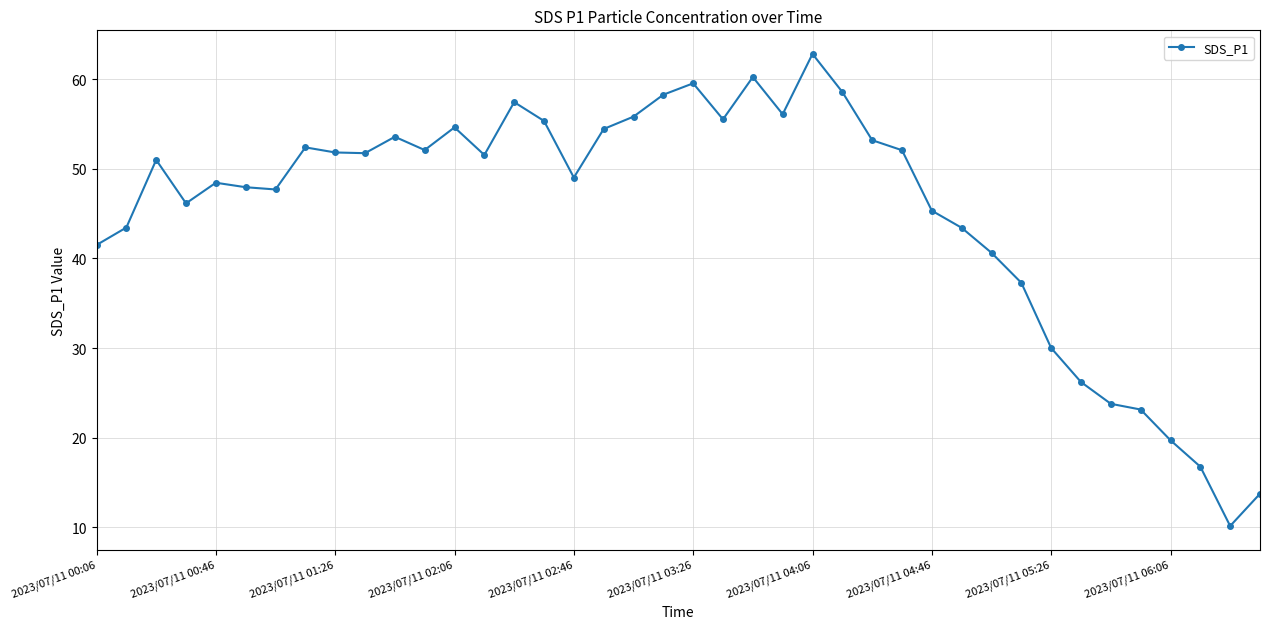

What is the value of the 39th point from the left?

10.1